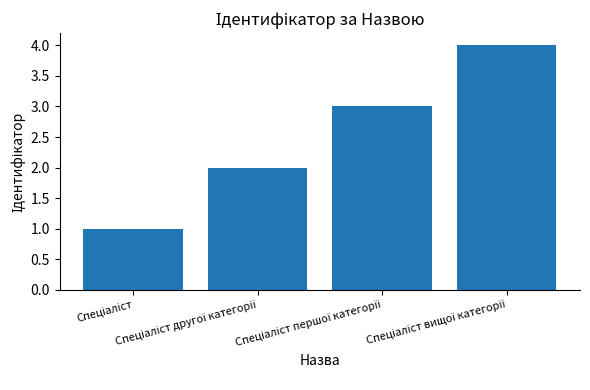

What is the greatest value displayed?

4